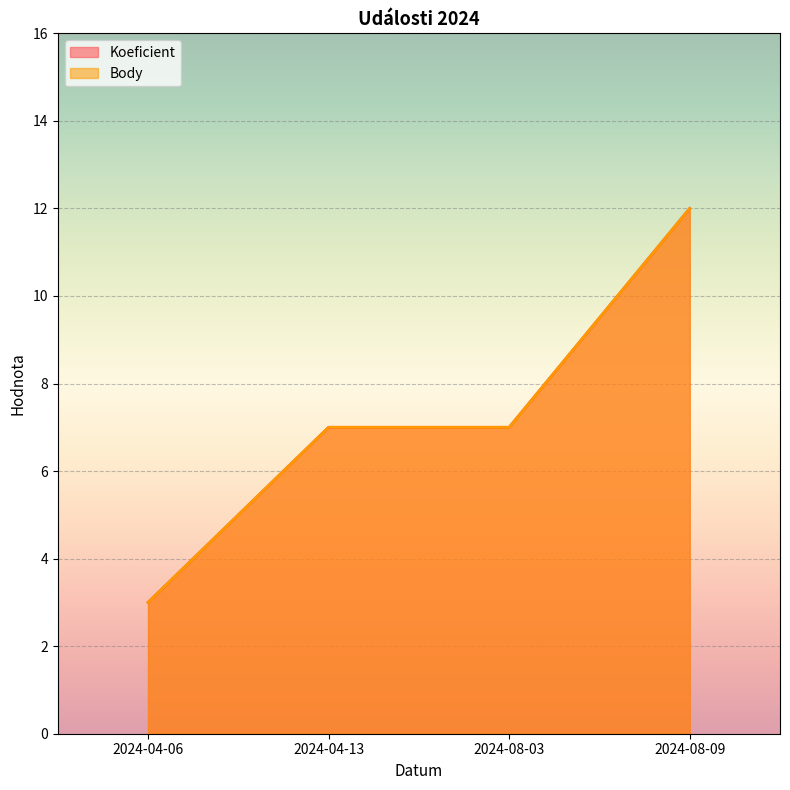

Reading left to right, what are all the values shown in this chart?

Koeficient: 3	7	7	12
Body: 3	7	7	12